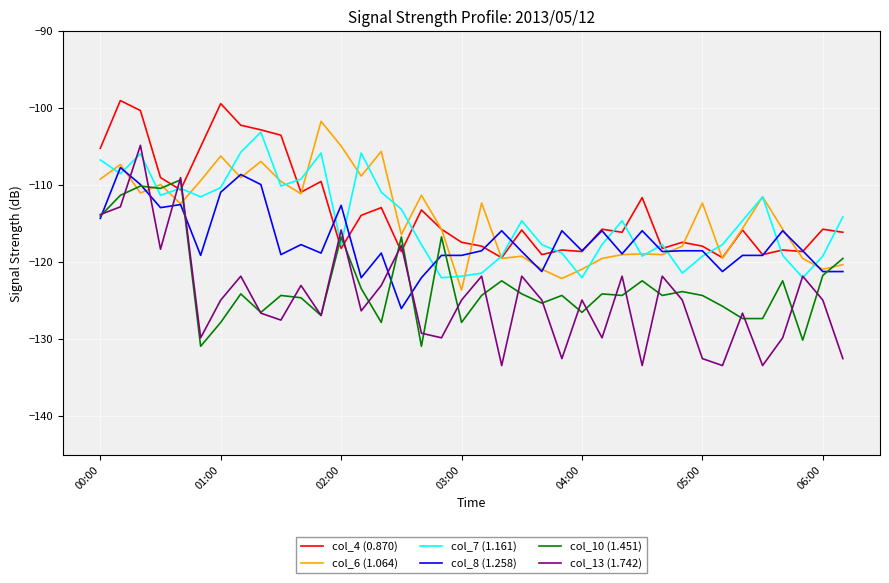

What is the minimum value shown in the chart?

-133.4